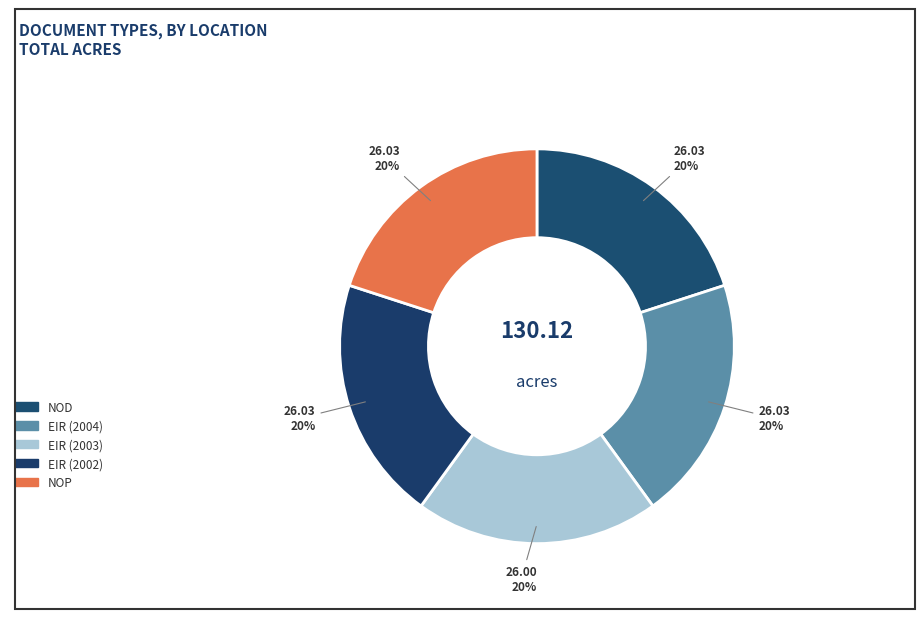

Is the sum of EIR (2002) and NOP greater than half?

No